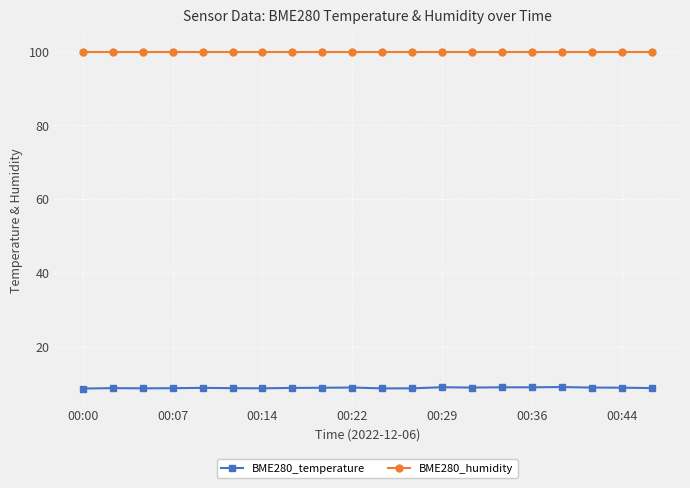

Which series has the largest range (max minus min)?

BME280_temperature